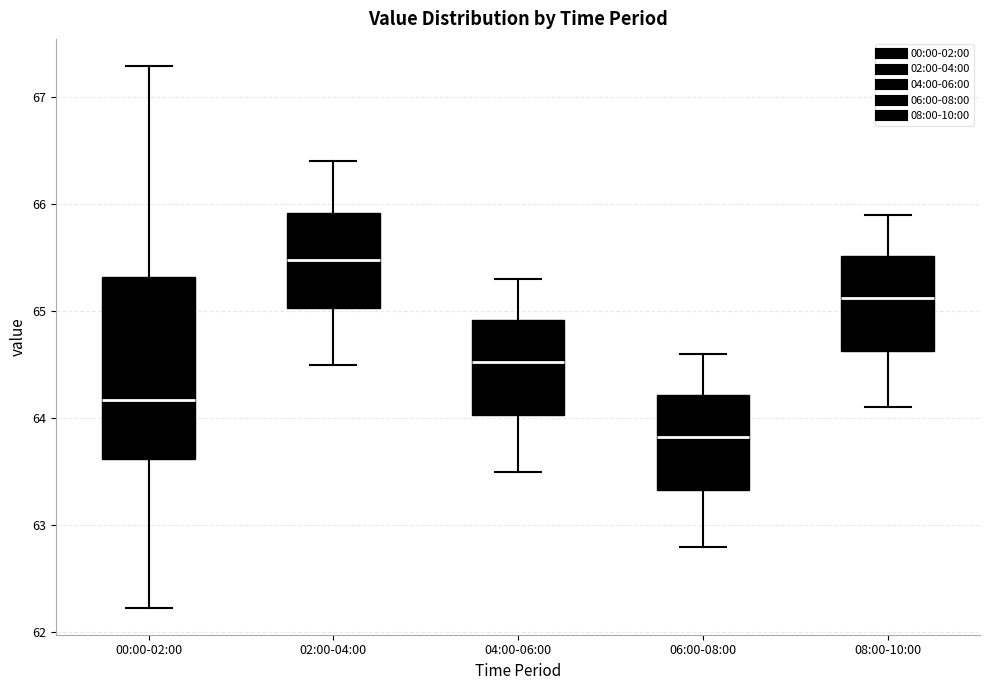

Which box is the tallest, from its lower edge to its upper edge?

00:00-02:00